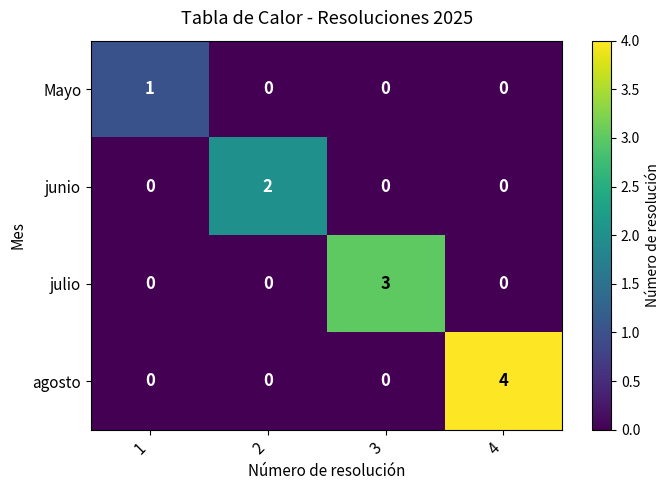

Rank the series by their average value, from highest to lowest.

agosto, julio, junio, Mayo